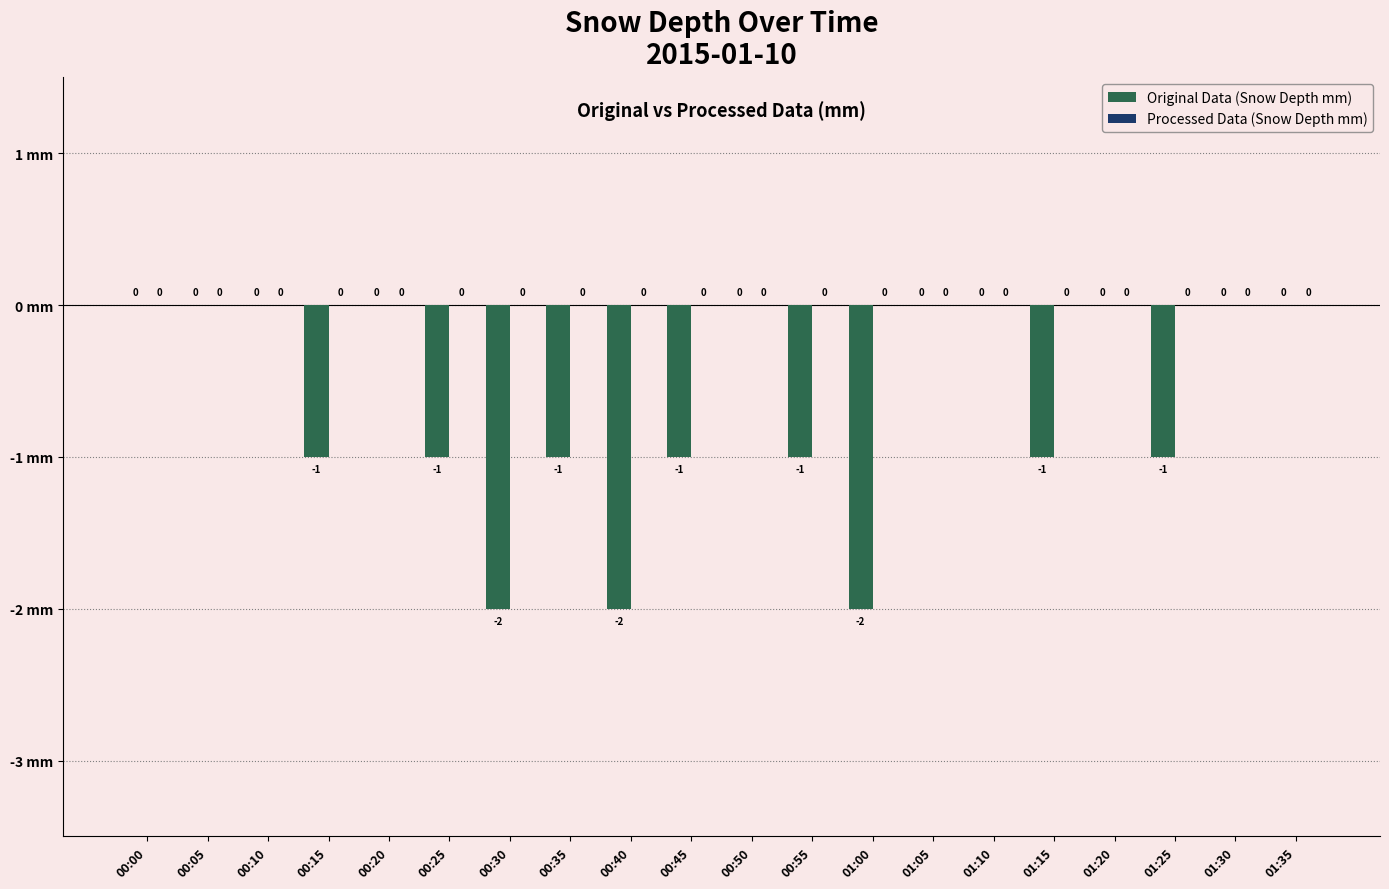

What is the sum of all values?

-13